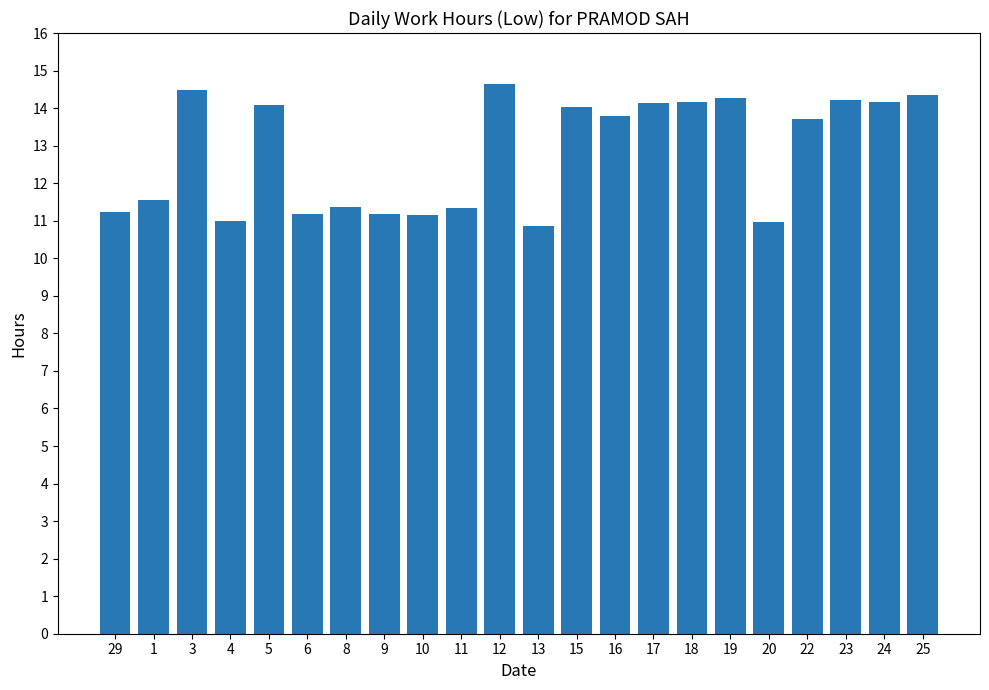

The value at 4 is 15.8. True or false?

False